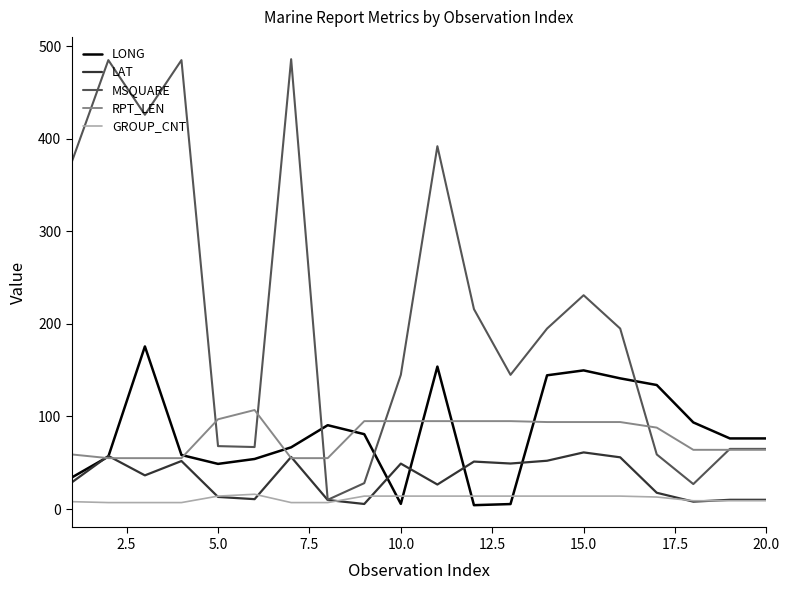

What is the lowest value of the RPT_LEN series?

55.0